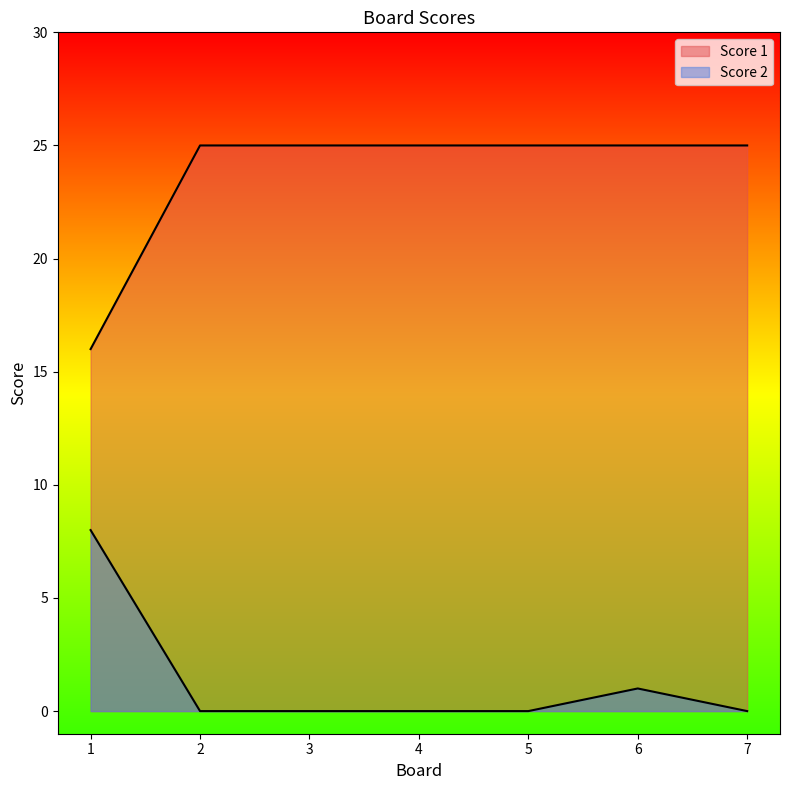

The value of Score 1 at 6 is 25. True or false?

True